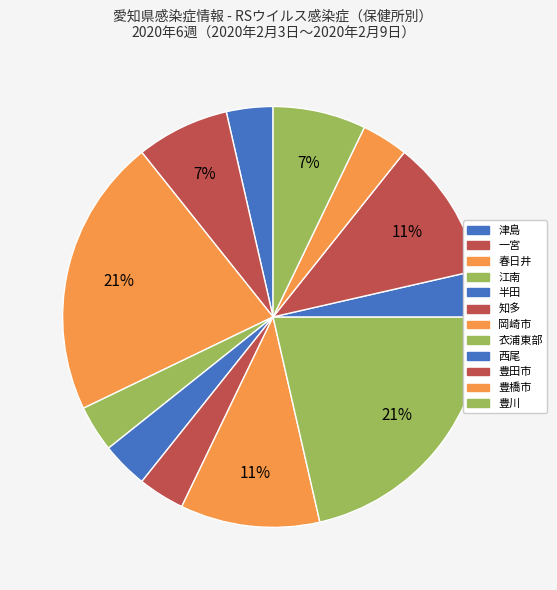

Which category has the biggest portion of the pie?

春日井